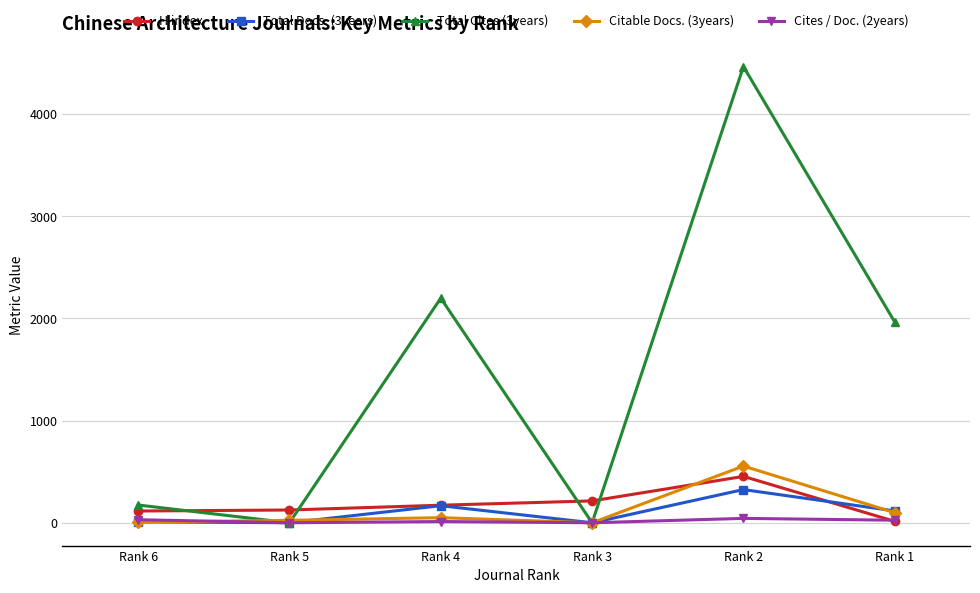

Reading left to right, what are all the values shown in this chart?

H index: 115	125	172	214	454	14
Total Docs. (3years): 10	0	167	0	325	116
Total Cites (3years): 174	0	2199	0	4467	1965
Citable Docs. (3years): 4	24	50	0	555	99
Cites / Doc. (2years): 30	0	12	0	43	25